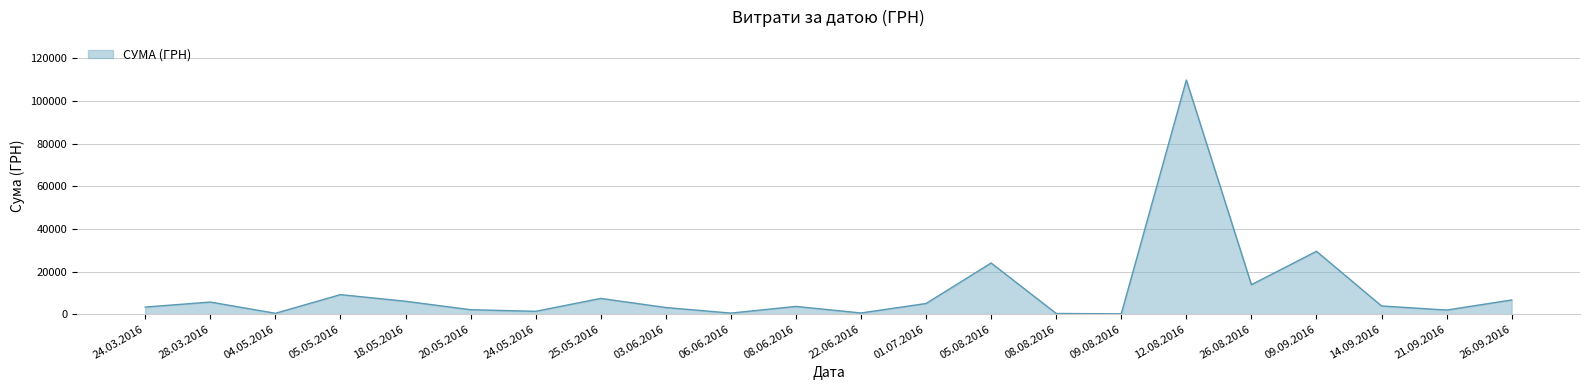

What is the change in value from 05.08.2016 to 12.08.2016?

+85869.0